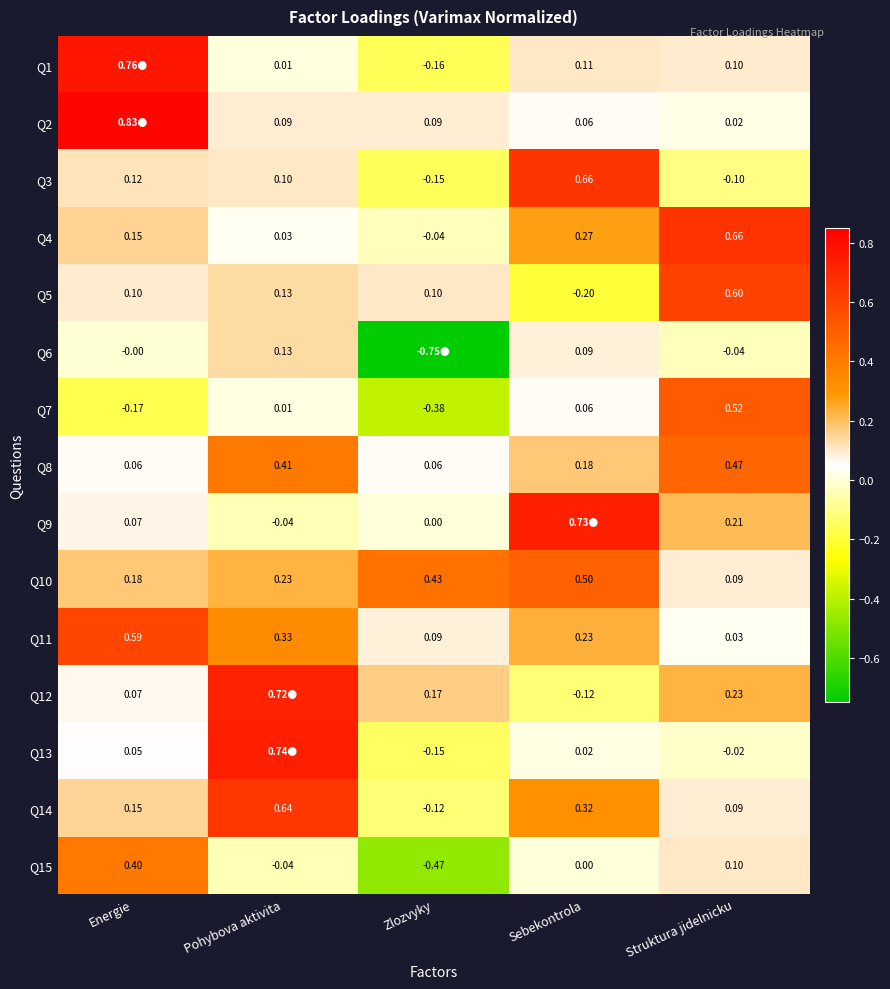

Is the value of Q15 at Energie greater than the value of Q3 at Pohybova aktivita?

Yes